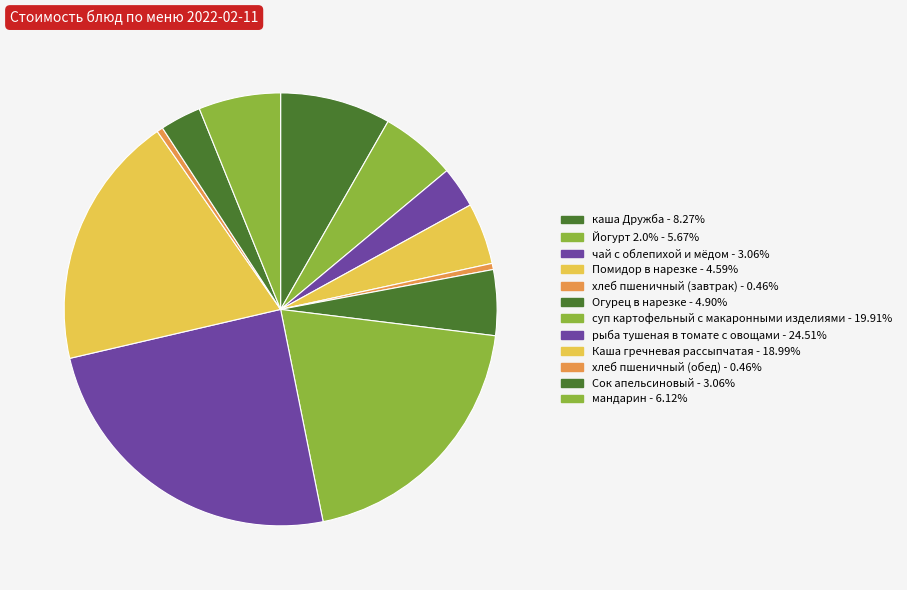

Does хлеб пшеничный (завтрак) account for over 50% of the chart?

No